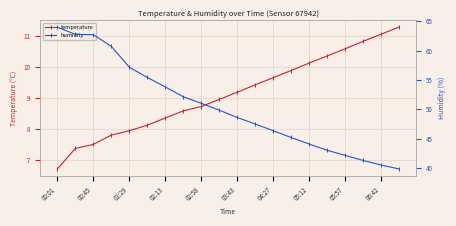

True or false: temperature and humidity cross at least once.

False